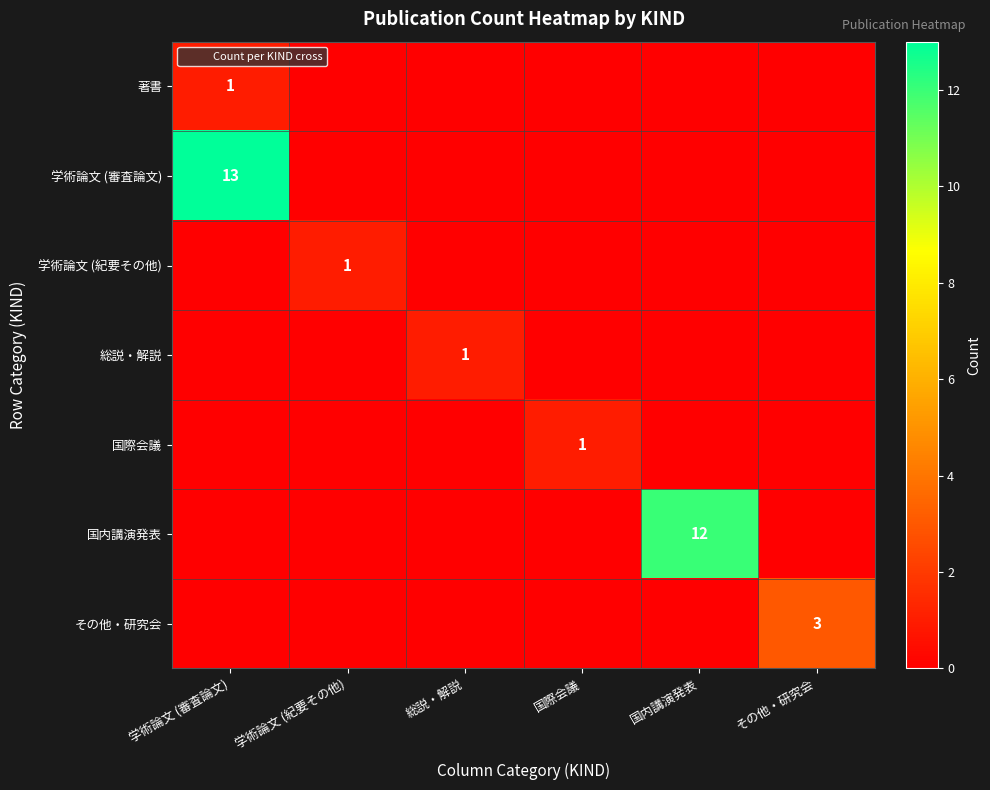

List the labels in order of 国内講演発表 value, smallest first.

学術論文 (審査論文), 学術論文 (紀要その他), 総説・解説, 国際会議, その他・研究会, 国内講演発表